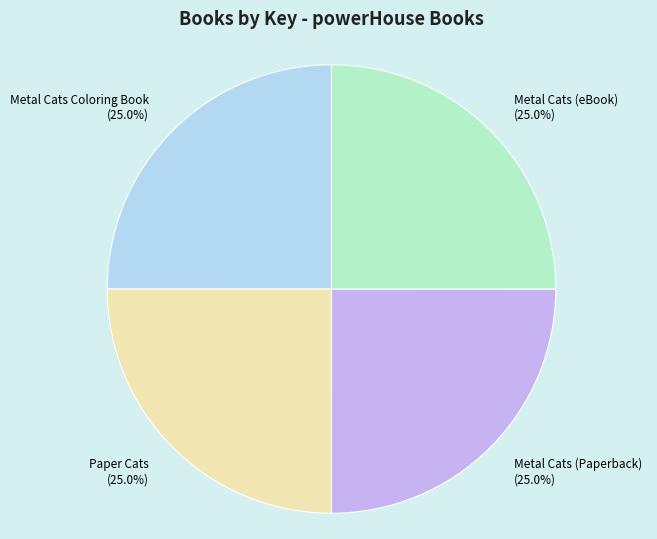

Approximately how many times larger is the value at Metal Cats Coloring Book compared to Metal Cats (eBook)?

1.0